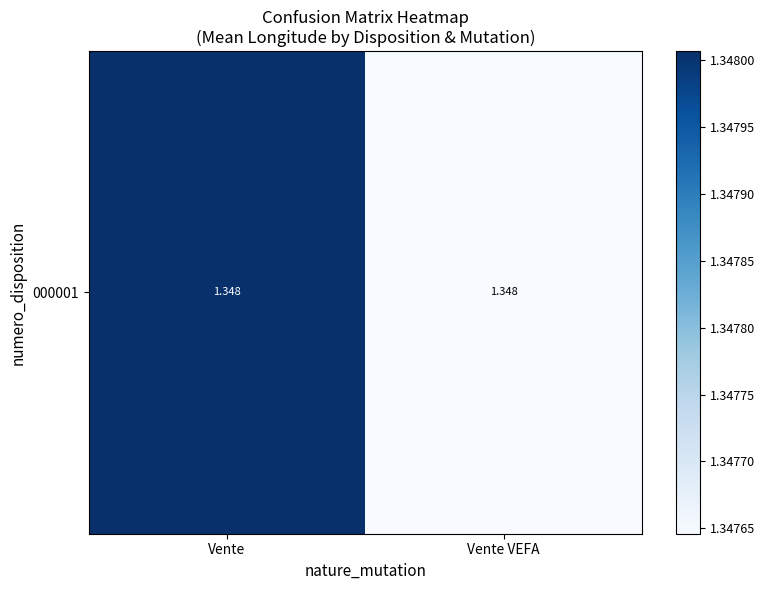

Count the values in the range 1 to 2.

2